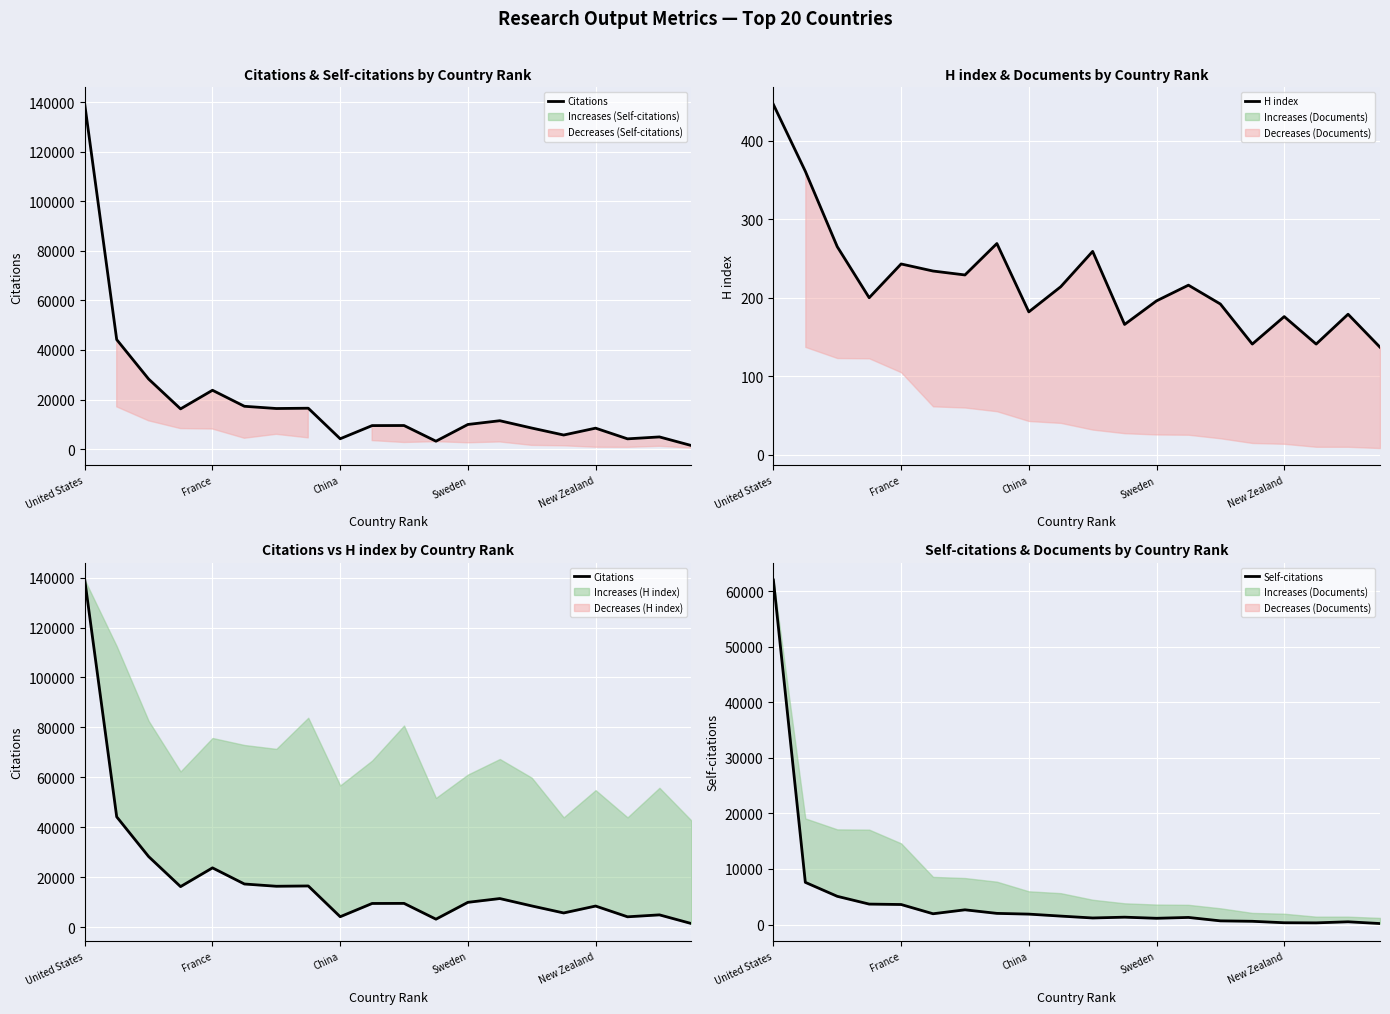

Which series has the widest spread of values?

Citations